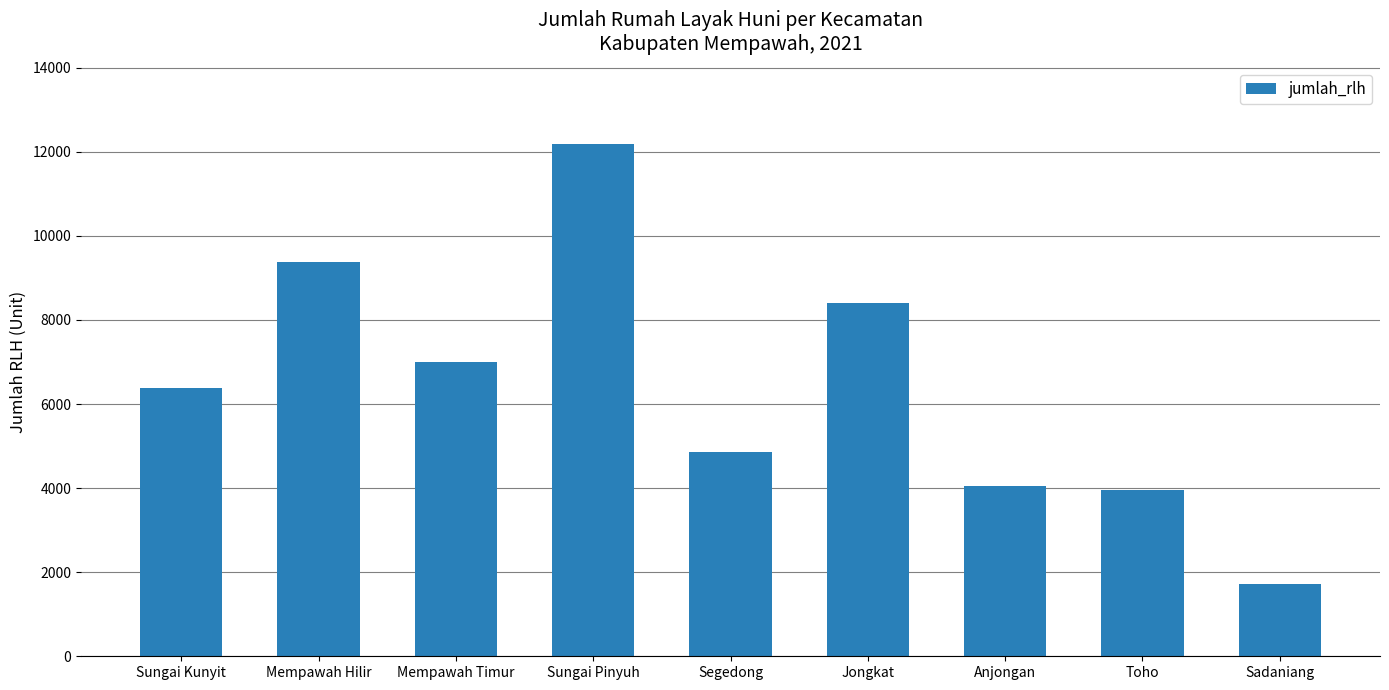

Reading left to right, transcribe all the data shown in this chart.

Sungai Kunyit=6387	Mempawah Hilir=9381	Mempawah Timur=6993	Sungai Pinyuh=12191	Segedong=4855	Jongkat=8406	Anjongan=4050	Toho=3955	Sadaniang=1714